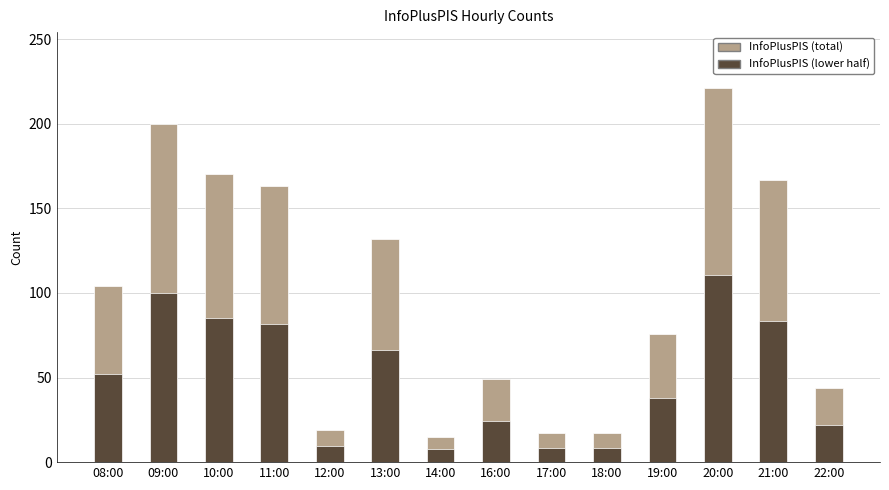

What is the smallest value displayed?

15